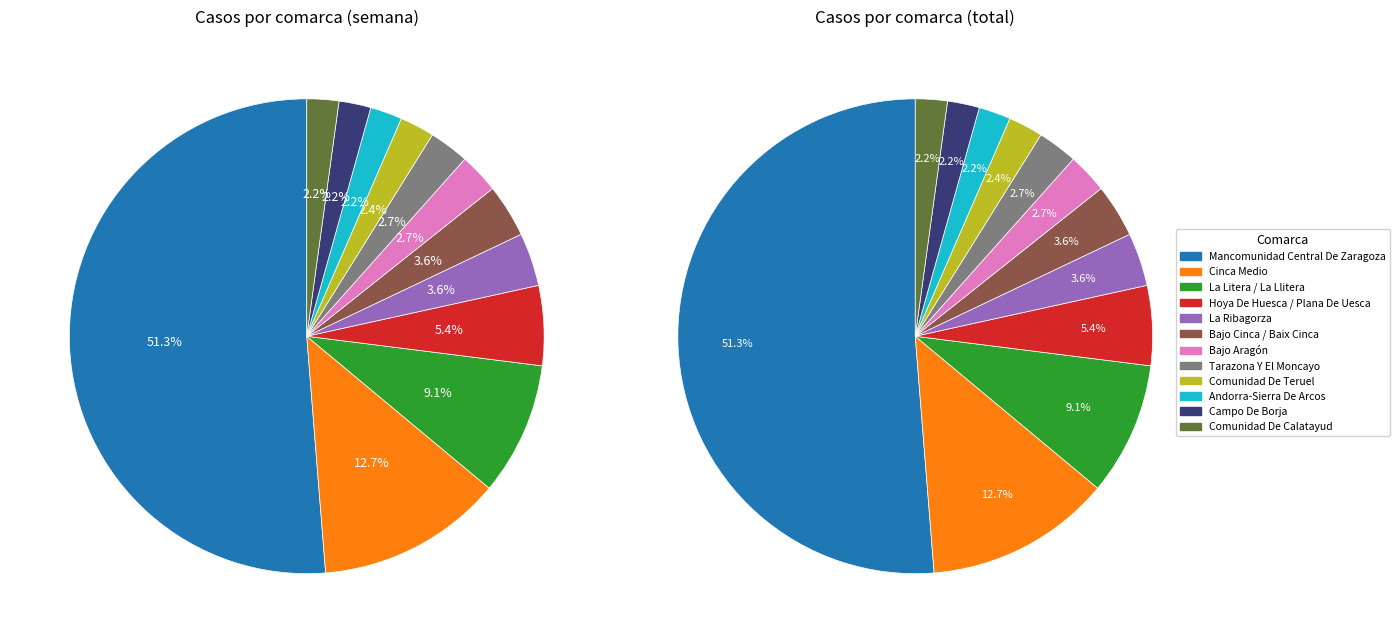

How many segments does this pie chart have?

12